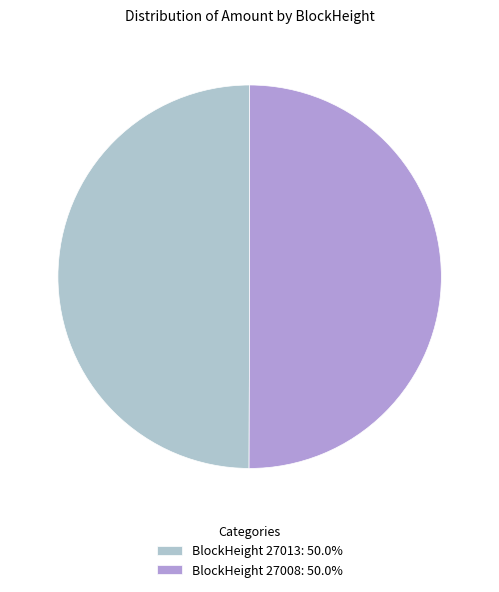

Combined, do BlockHeight 27013: 50.0% and BlockHeight 27008: 50.0% account for over 50%?

Yes